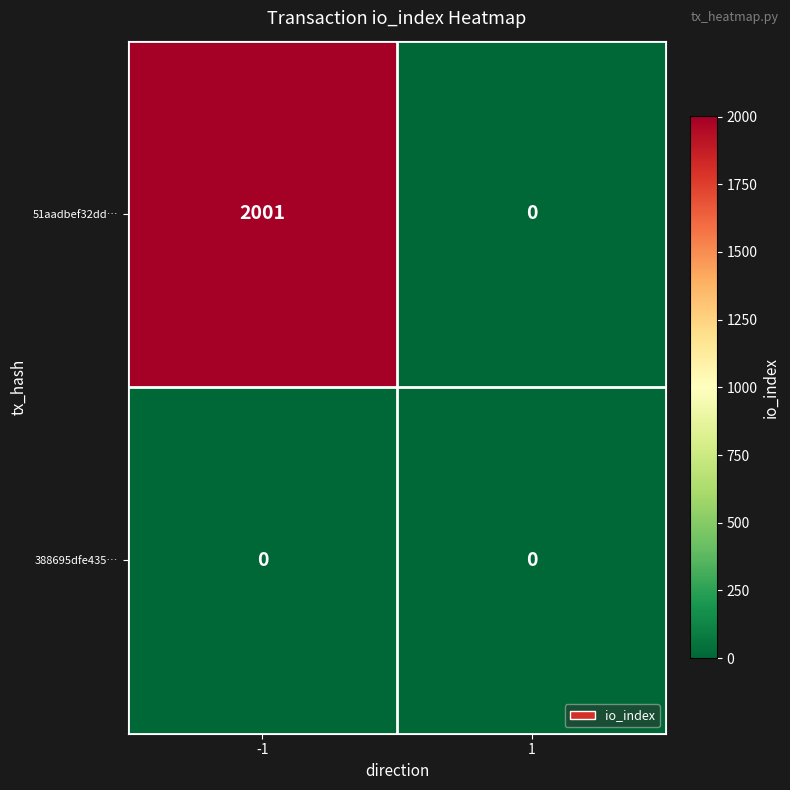

Rank the series at -1 from lowest to highest value.

388695dfe435…, 51aadbef32dd…